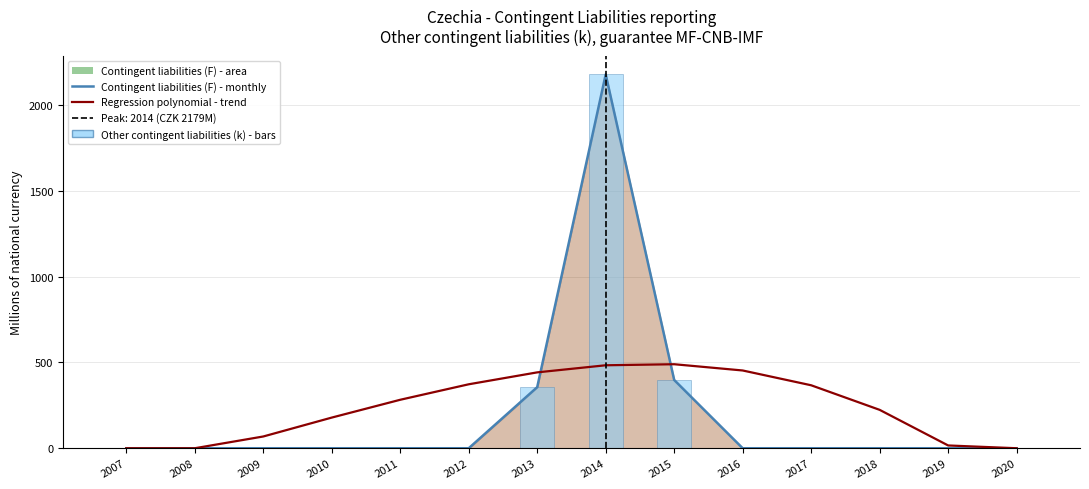

Reading left to right, extract all data points from this chart.

Contingent liabilities (F) - line: 2007=0.0	2008=0.0	2009=0.0	2010=0.0	2011=0.0	2012=0.0	2013=356.0	2014=2179.0	2015=398.0	2016=0.0	2017=0.0	2018=0.0	2019=0.0	2020=0.0
Regression polynomial - trend: 2007=0.0	2008=0.0	2009=68.5	2010=178.7	2011=282.5	2012=372.8	2013=442.3	2014=483.7	2015=489.8	2016=453.3	2017=367.0	2018=223.8	2019=16.2	2020=0.0
Other contingent liabilities (k) - bars: 2007=0.0	2008=0.0	2009=0.0	2010=0.0	2011=0.0	2012=0.0	2013=356.0	2014=2179.0	2015=398.0	2016=0.0	2017=0.0	2018=0.0	2019=0.0	2020=0.0